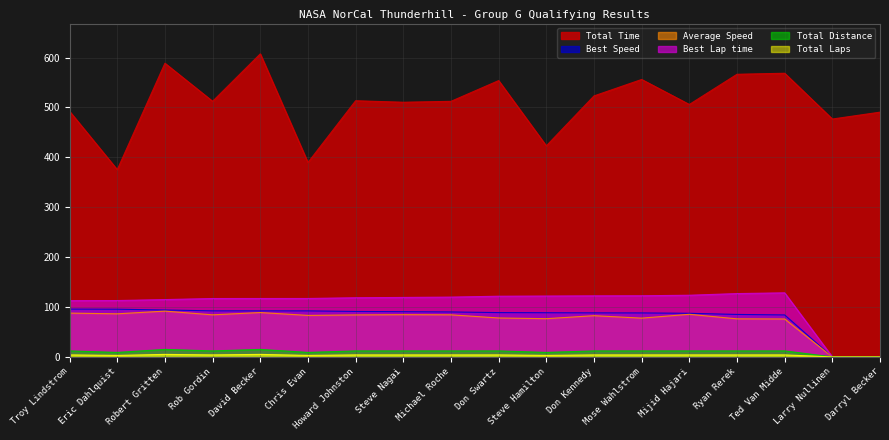

Reading right to left, what are all the values shown in this chart?

Total Time: Darryl Becker=490.5	Larry Nullinen=476.7	Ted Van Midde=568.5	Ryan Rerek=566.4	Mijid Hajari=505.9	Mose Wahlstrom=556.0	Don Kennedy=523.0	Steve Hamilton=422.9	Don Swartz=553.8	Michael Roche=512.2	Steve Nagai=510.4	Howard Johnston=513.4	Chris Evan=389.6	David Becker=607.3	Rob Gordin=512.3	Robert Gritten=588.5	Eric Dahlquist=375.2	Troy Lindstrom=492.2
Best Lap time: Darryl Becker=0.0	Larry Nullinen=0.0	Ted Van Midde=128.4	Ryan Rerek=126.9	Mijid Hajari=123.6	Mose Wahlstrom=122.5	Don Kennedy=122.4	Steve Hamilton=122.0	Don Swartz=121.6	Michael Roche=119.9	Steve Nagai=119.2	Howard Johnston=118.6	Chris Evan=117.1	David Becker=117.1	Rob Gordin=117.0	Robert Gritten=114.9	Eric Dahlquist=113.0	Troy Lindstrom=112.7
Best Speed: Darryl Becker=0.0	Larry Nullinen=0.0	Ted Van Midde=84.1	Ryan Rerek=85.1	Mijid Hajari=87.4	Mose Wahlstrom=88.1	Don Kennedy=88.3	Steve Hamilton=88.5	Don Swartz=88.8	Michael Roche=90.1	Steve Nagai=90.6	Howard Johnston=91.1	Chris Evan=92.2	David Becker=92.3	Rob Gordin=92.3	Robert Gritten=94.0	Eric Dahlquist=95.6	Troy Lindstrom=95.8
Average Speed: Darryl Becker=0.0	Larry Nullinen=0.0	Ted Van Midde=76.0	Ryan Rerek=76.3	Mijid Hajari=85.4	Mose Wahlstrom=77.7	Don Kennedy=82.6	Steve Hamilton=76.6	Don Swartz=78.0	Michael Roche=84.3	Steve Nagai=84.6	Howard Johnston=84.1	Chris Evan=83.2	David Becker=88.9	Rob Gordin=84.3	Robert Gritten=91.8	Eric Dahlquist=86.4	Troy Lindstrom=87.8
Total Distance: Darryl Becker=0.0	Larry Nullinen=0.0	Ted Van Midde=12.0	Ryan Rerek=12.0	Mijid Hajari=12.0	Mose Wahlstrom=12.0	Don Kennedy=12.0	Steve Hamilton=9.0	Don Swartz=12.0	Michael Roche=12.0	Steve Nagai=12.0	Howard Johnston=12.0	Chris Evan=9.0	David Becker=15.0	Rob Gordin=12.0	Robert Gritten=15.0	Eric Dahlquist=9.0	Troy Lindstrom=12.0
Total Laps: Darryl Becker=0.0	Larry Nullinen=0.0	Ted Van Midde=4.0	Ryan Rerek=4.0	Mijid Hajari=4.0	Mose Wahlstrom=4.0	Don Kennedy=4.0	Steve Hamilton=3.0	Don Swartz=4.0	Michael Roche=4.0	Steve Nagai=4.0	Howard Johnston=4.0	Chris Evan=3.0	David Becker=5.0	Rob Gordin=4.0	Robert Gritten=5.0	Eric Dahlquist=3.0	Troy Lindstrom=4.0